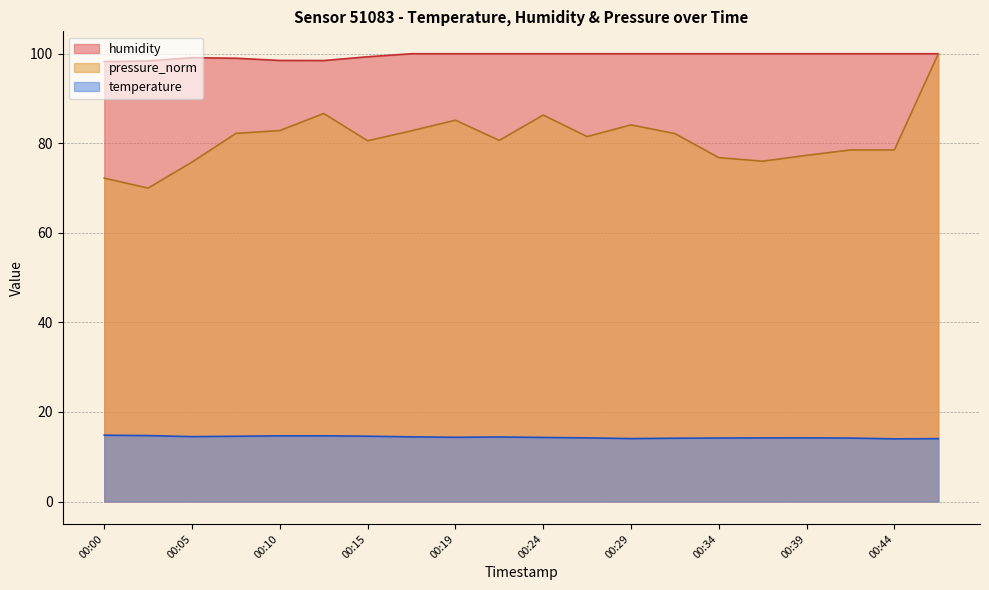

Rank the series at 00:27 from highest to lowest value.

humidity, pressure_norm, temperature